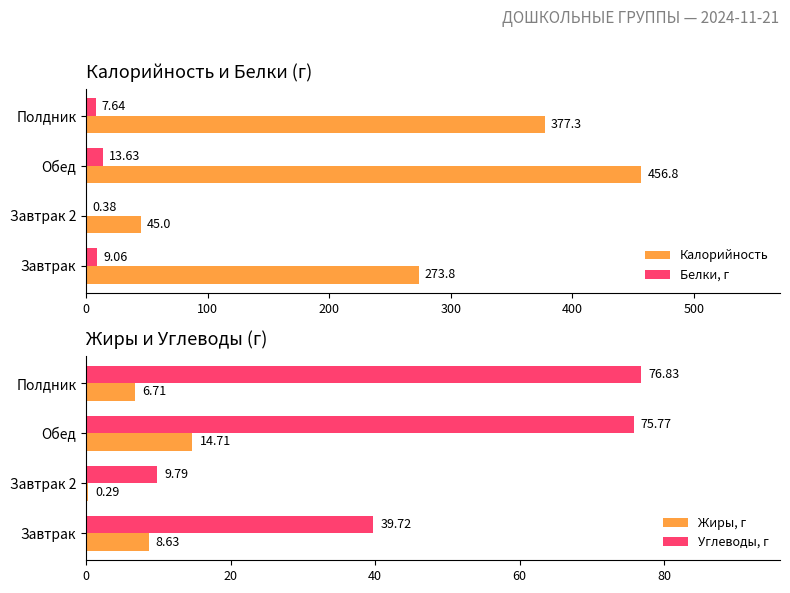

At which label is Белки, г closest to 7?

Полдник